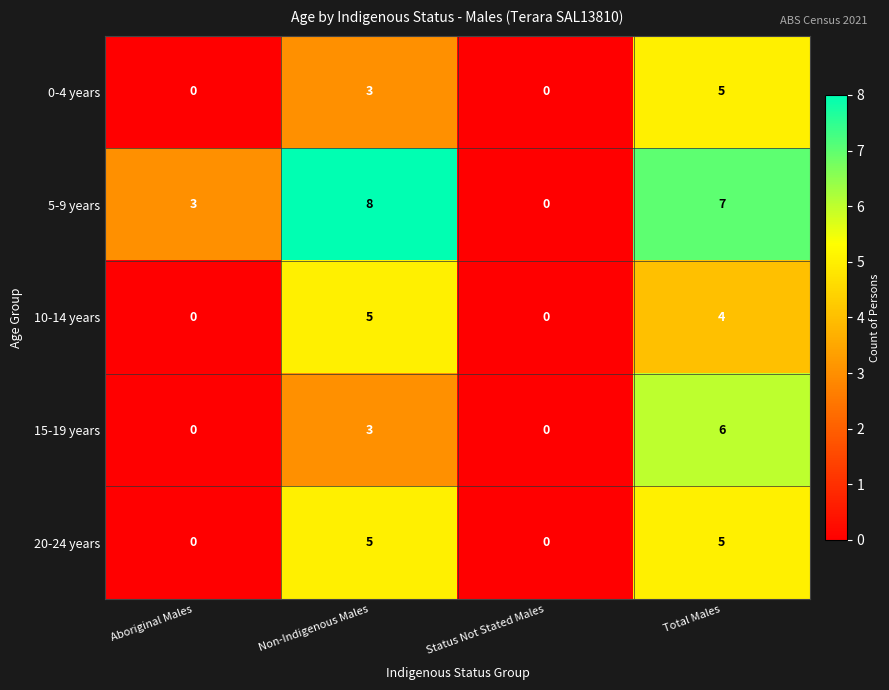

What is the greatest value displayed?

8